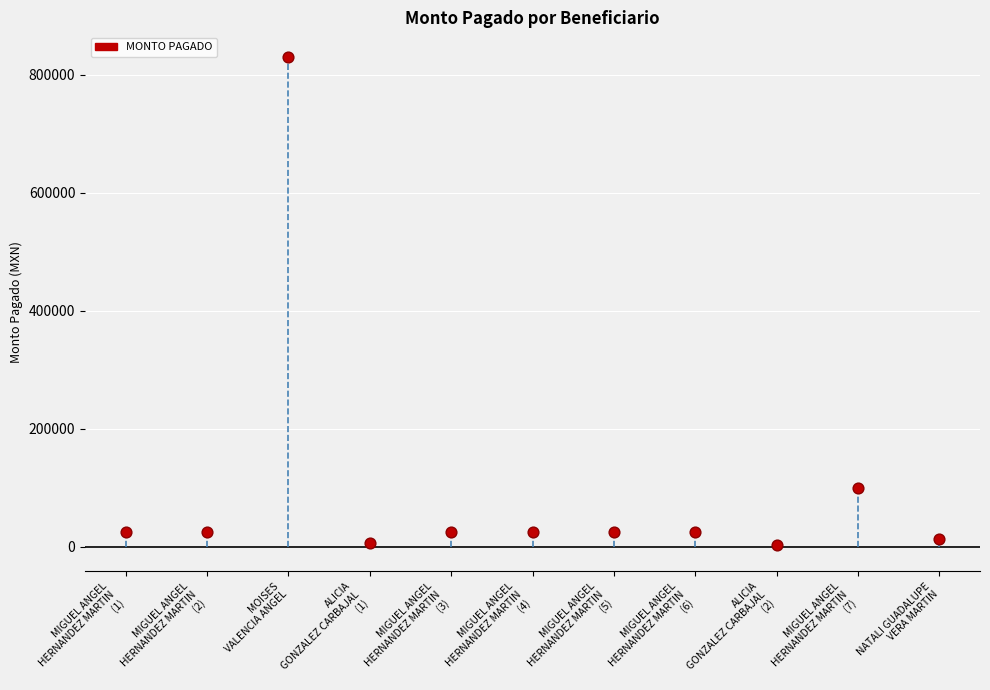

What Y value in the scatter plot is closest to 416689?

100000.0